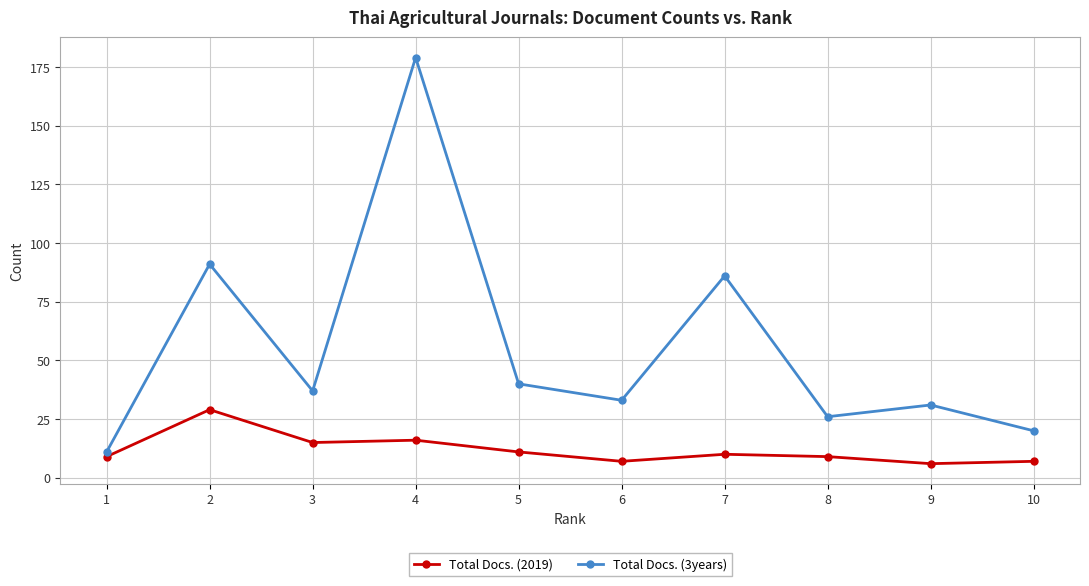

True or false: Total Docs. (3years) and Total Docs. (2019) intersect in this chart.

False